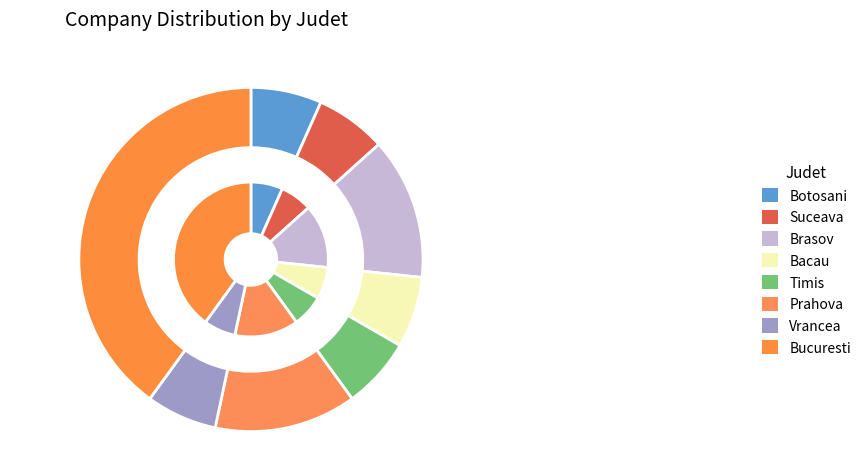

Combined, what portion of the pie is Vrancea and Brasov?

20.0%